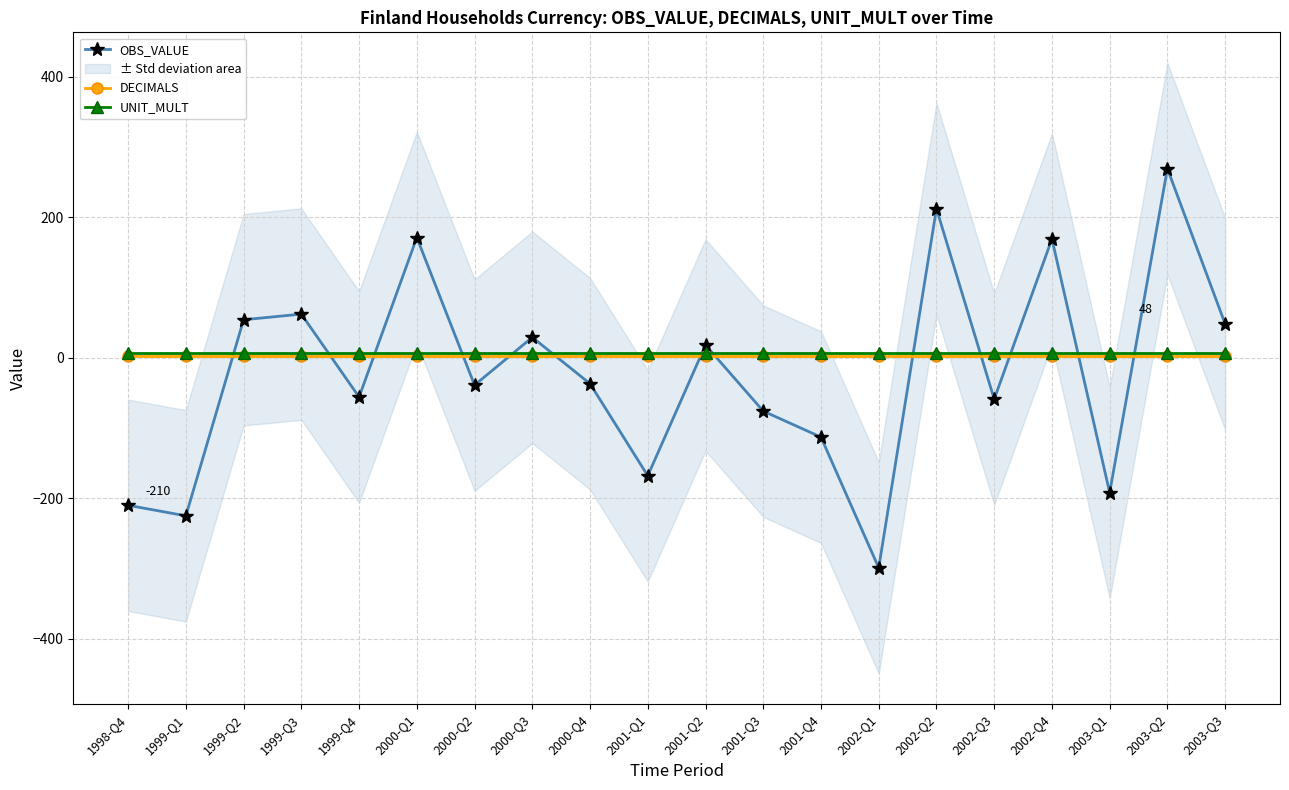

True or false: UNIT_MULT and OBS_VALUE cross at least once.

True